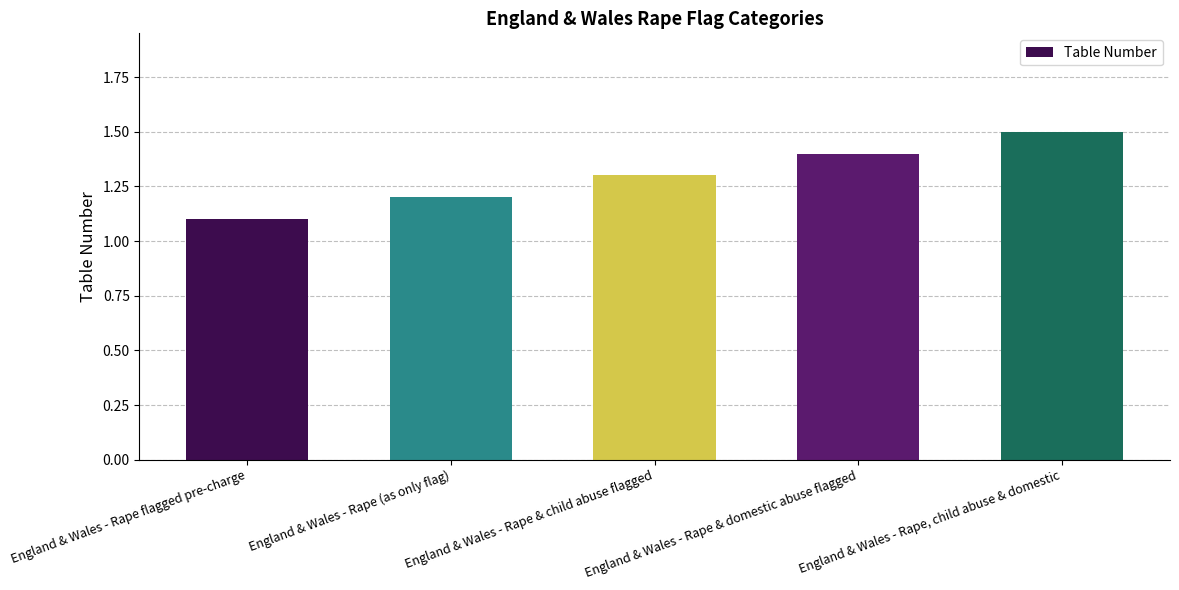

What is the label of the 4th bar from the right?

England & Wales - Rape (as only flag)